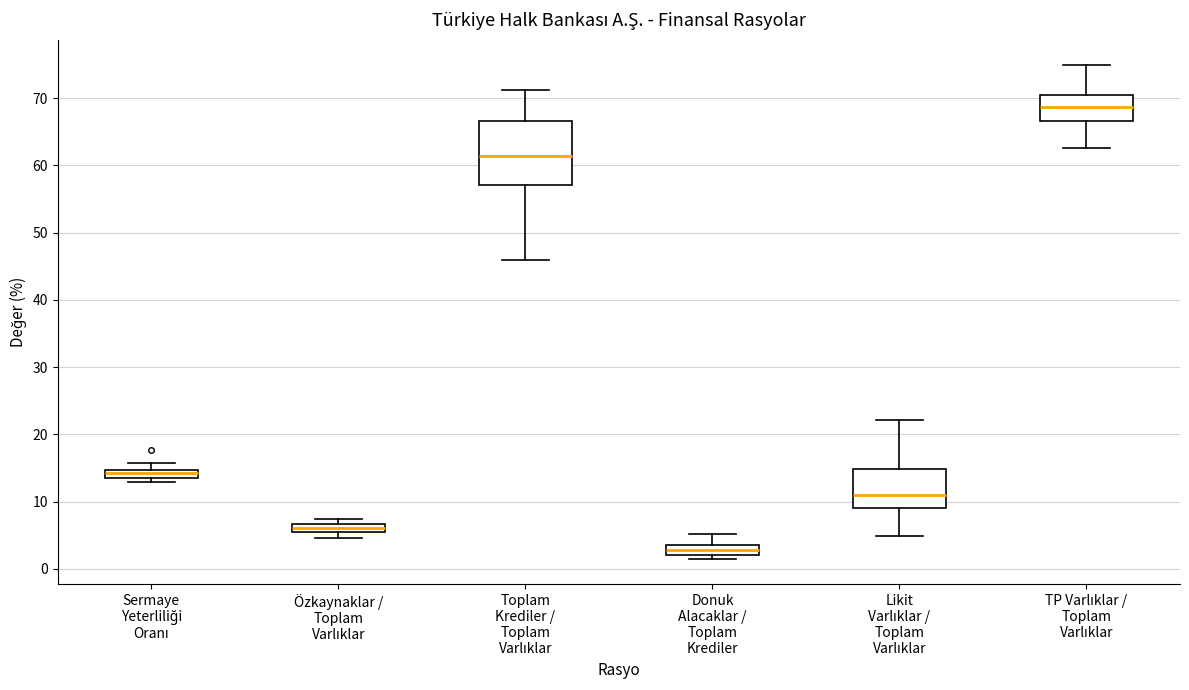

Which box has the lowest median line?

Donuk Alacaklar / Toplam Krediler